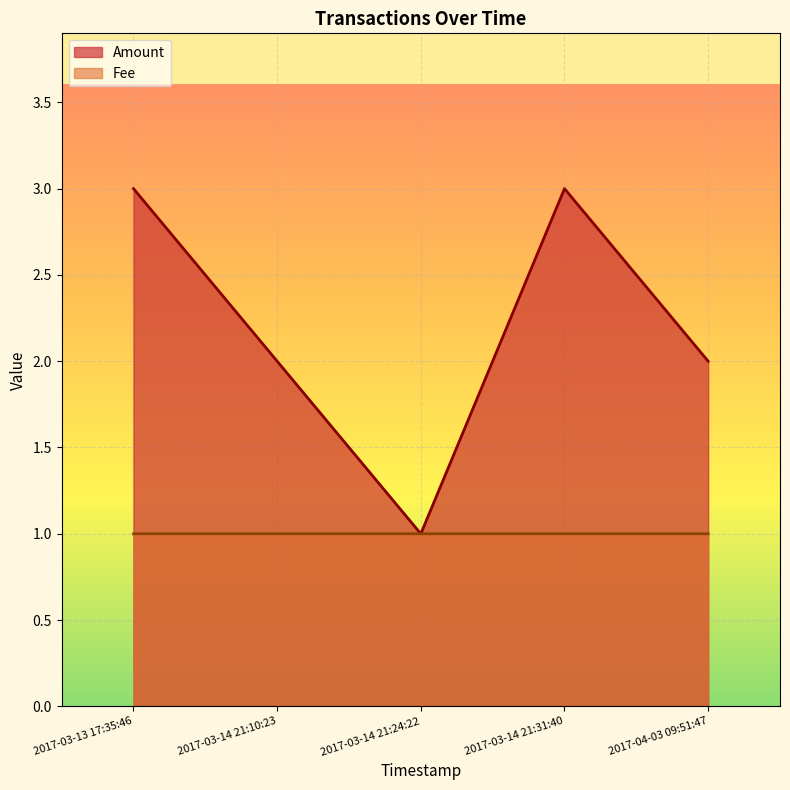

Read the Amount value at 2017-03-14 21:24:22.

1.0